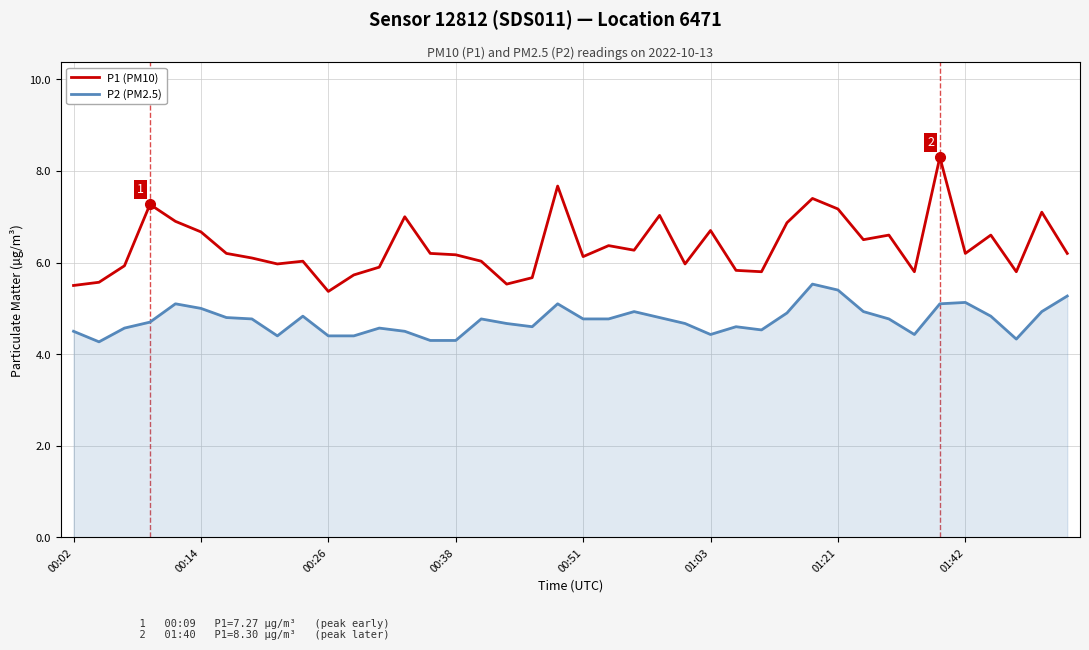

Which series has the widest spread of values?

P1 (PM10)